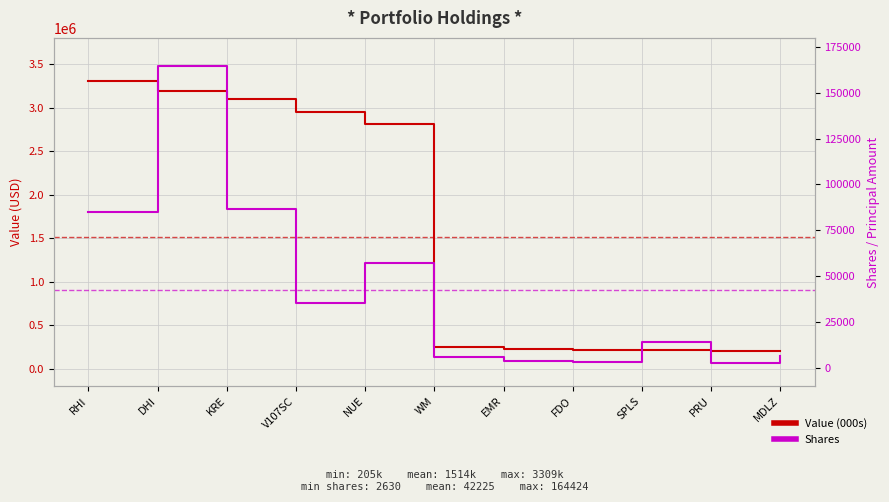

What is the label of the 9th point from the right?

KRE